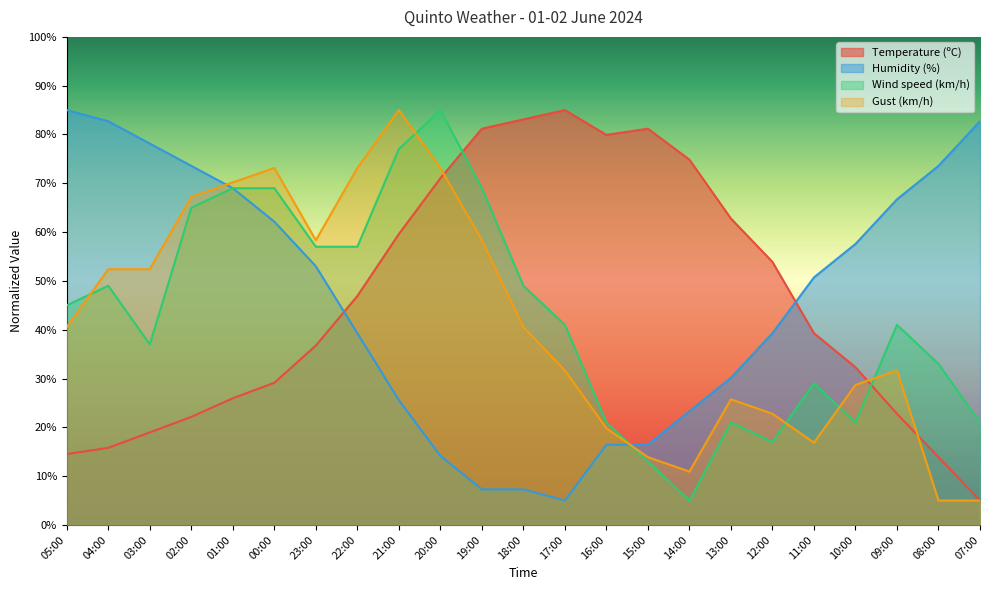

What is the maximum value for Gust (km/h)?

85.0